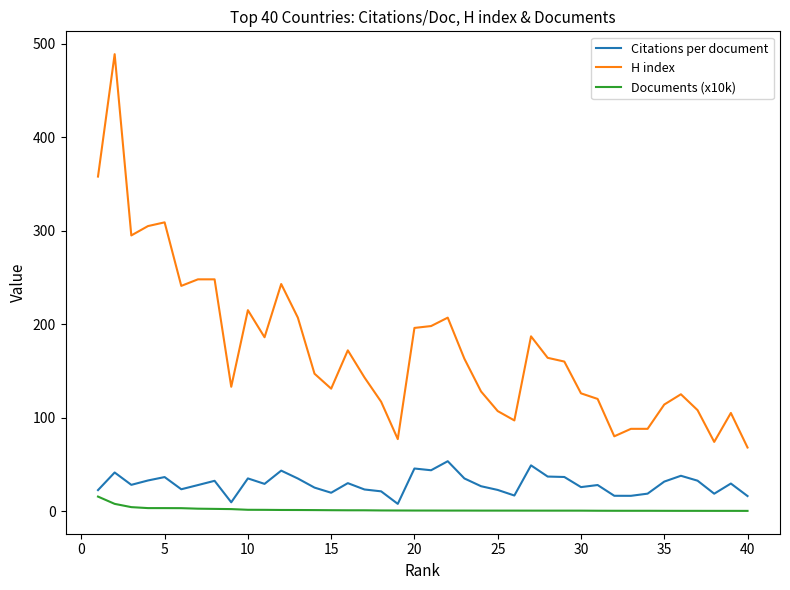

What is the maximum value shown in the chart?

489.0